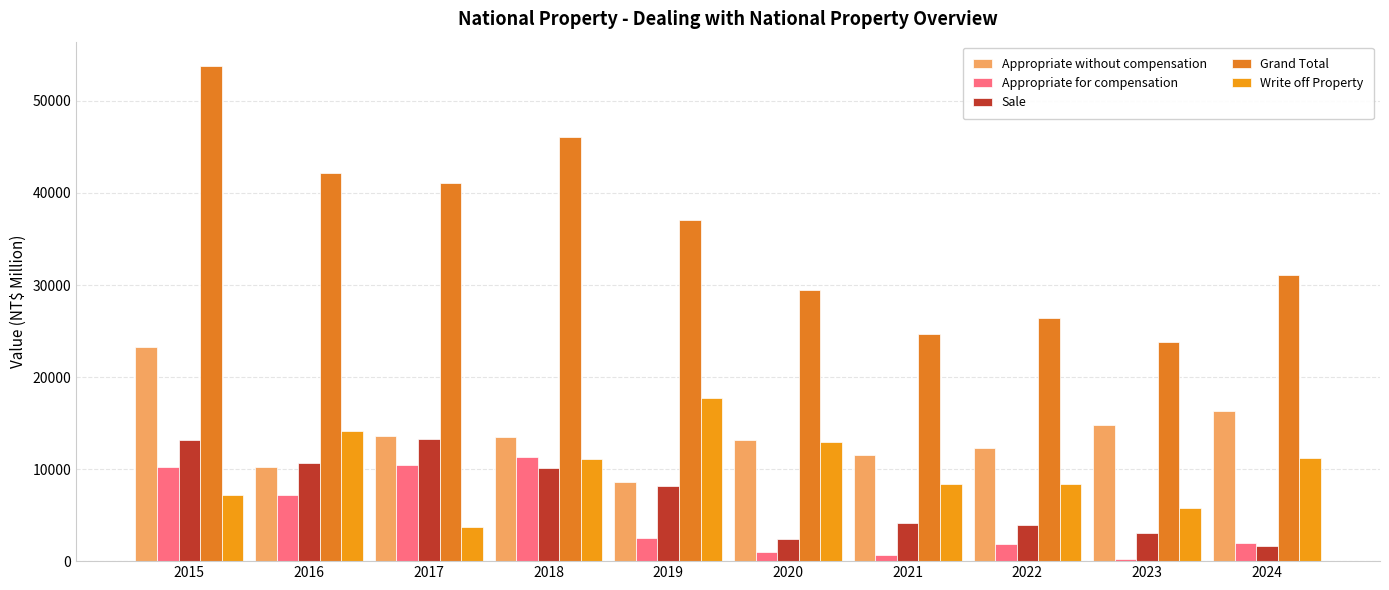

List the labels in order of Grand Total value, largest first.

2015, 2018, 2016, 2017, 2019, 2024, 2020, 2022, 2021, 2023